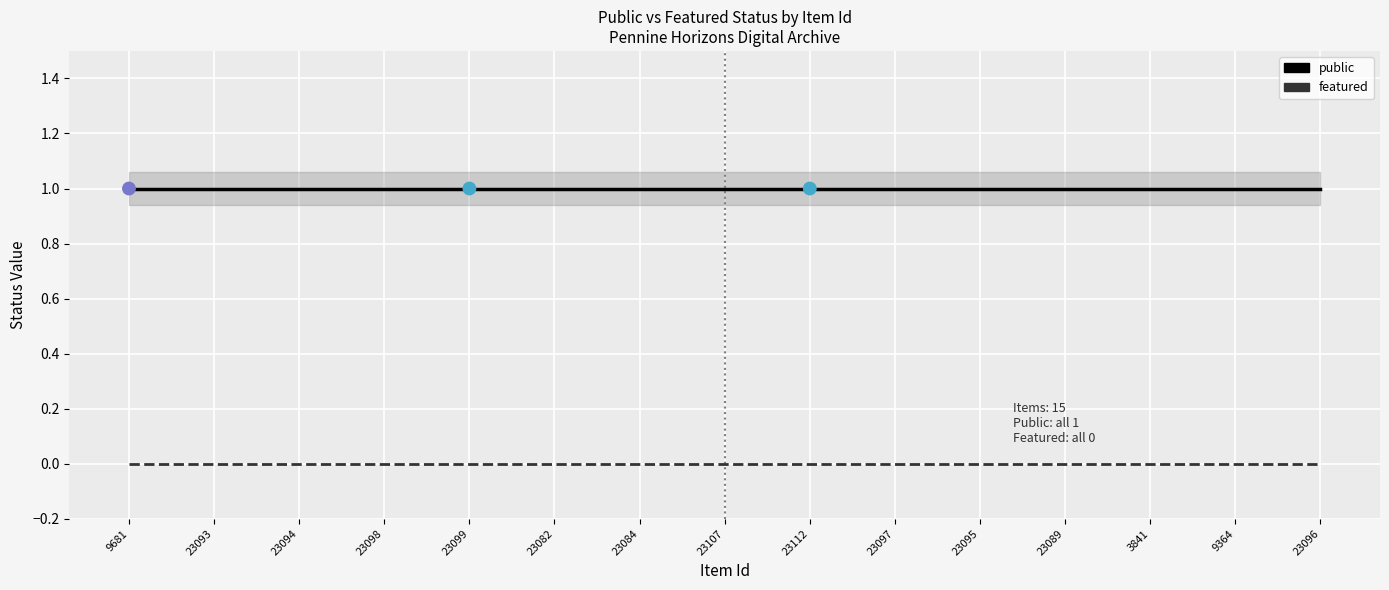

Which series has the largest total across all categories?

public